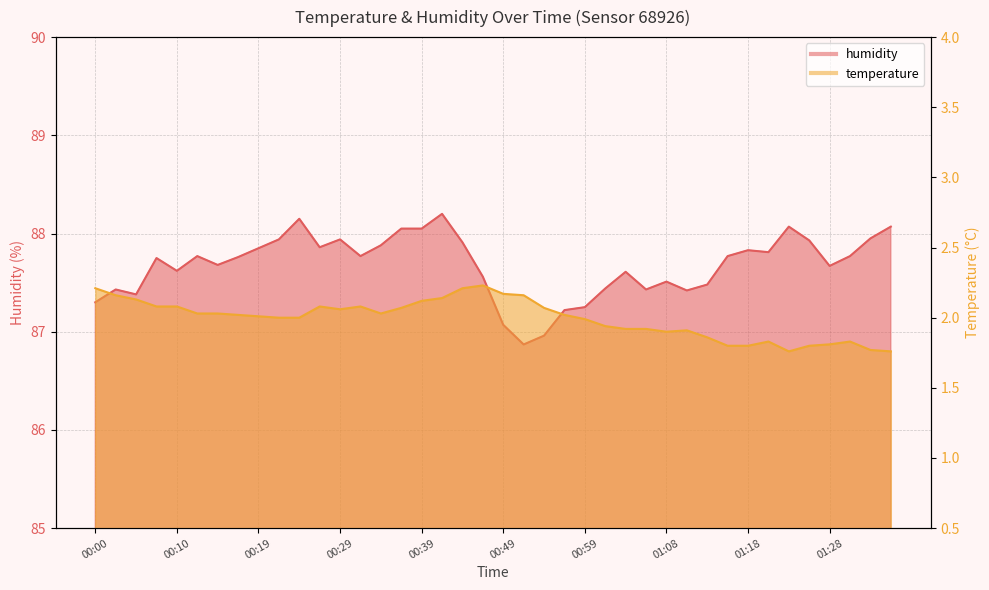

Where does the temperature series first go above 2?

00:00